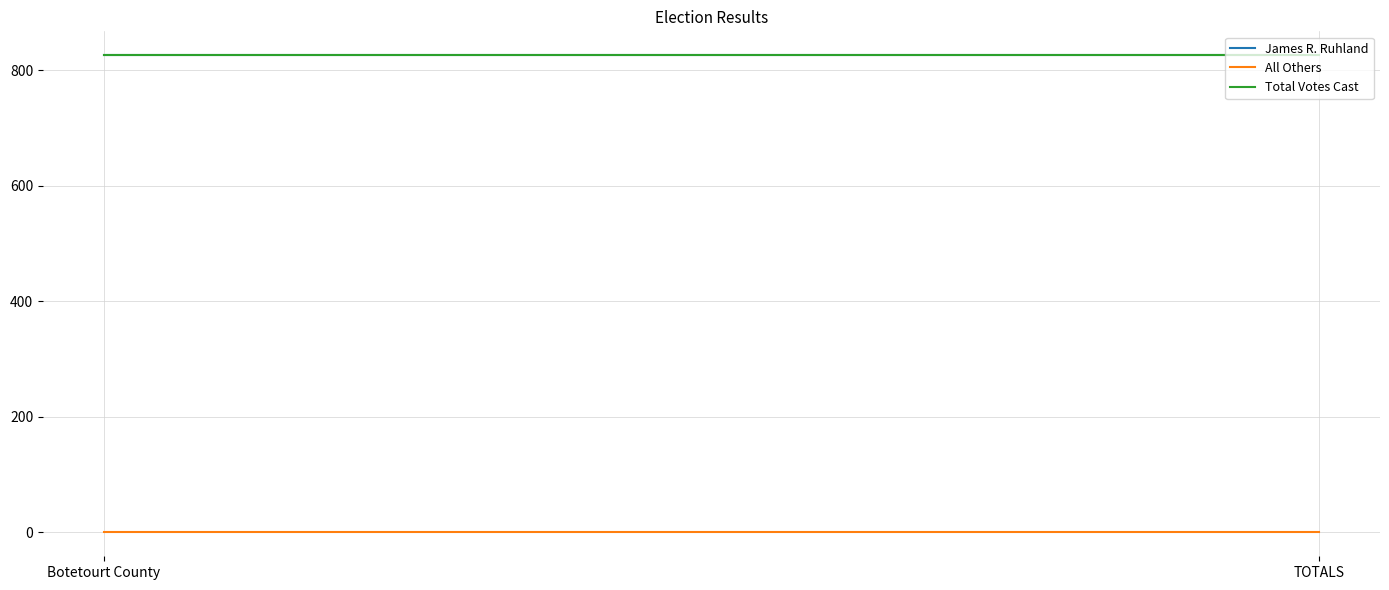

Which category has the lowest value in the Total Votes Cast series?

Botetourt County